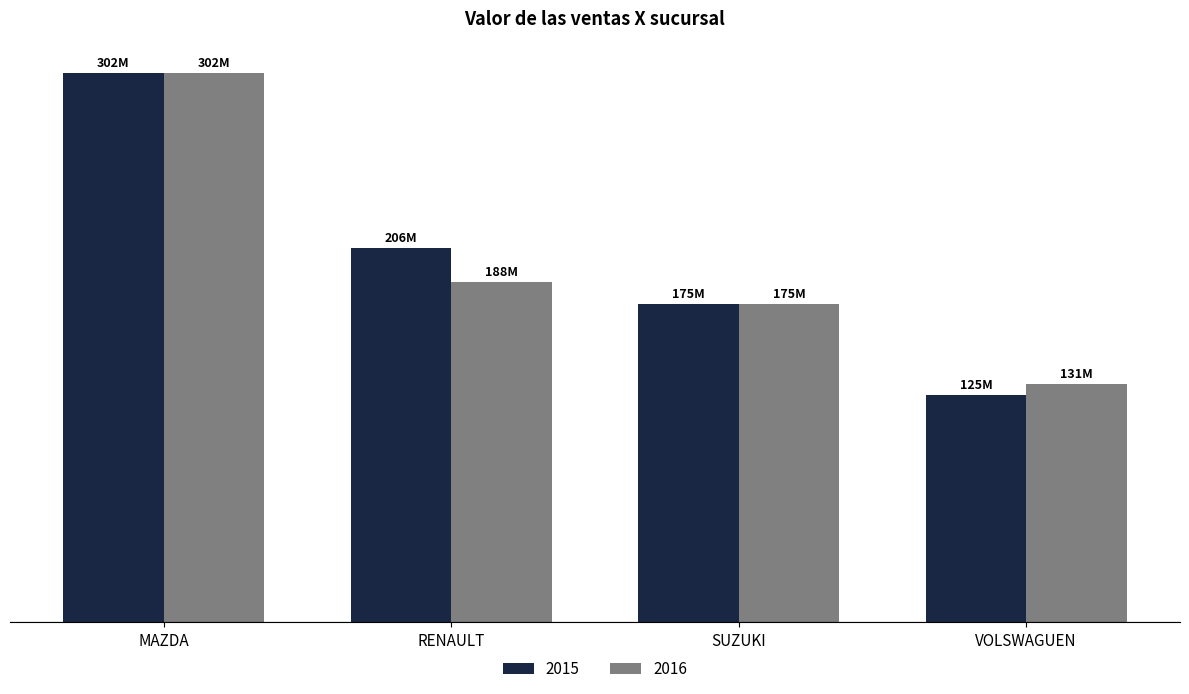

Rank the categories by 2015 value from lowest to highest.

VOLSWAGUEN, SUZUKI, RENAULT, MAZDA